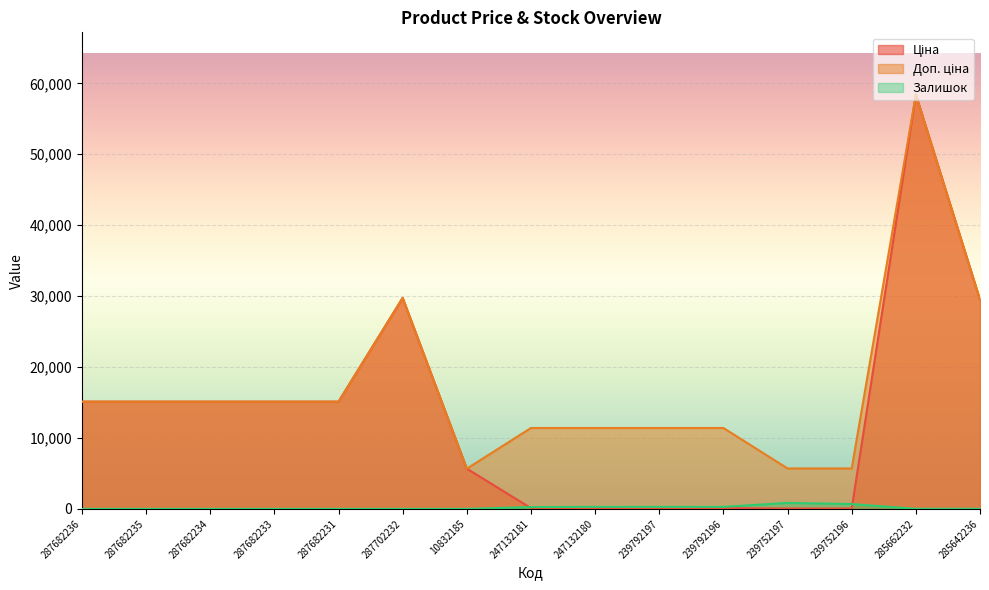

Where does the Доп. ціна series first go above 15120?

287702232